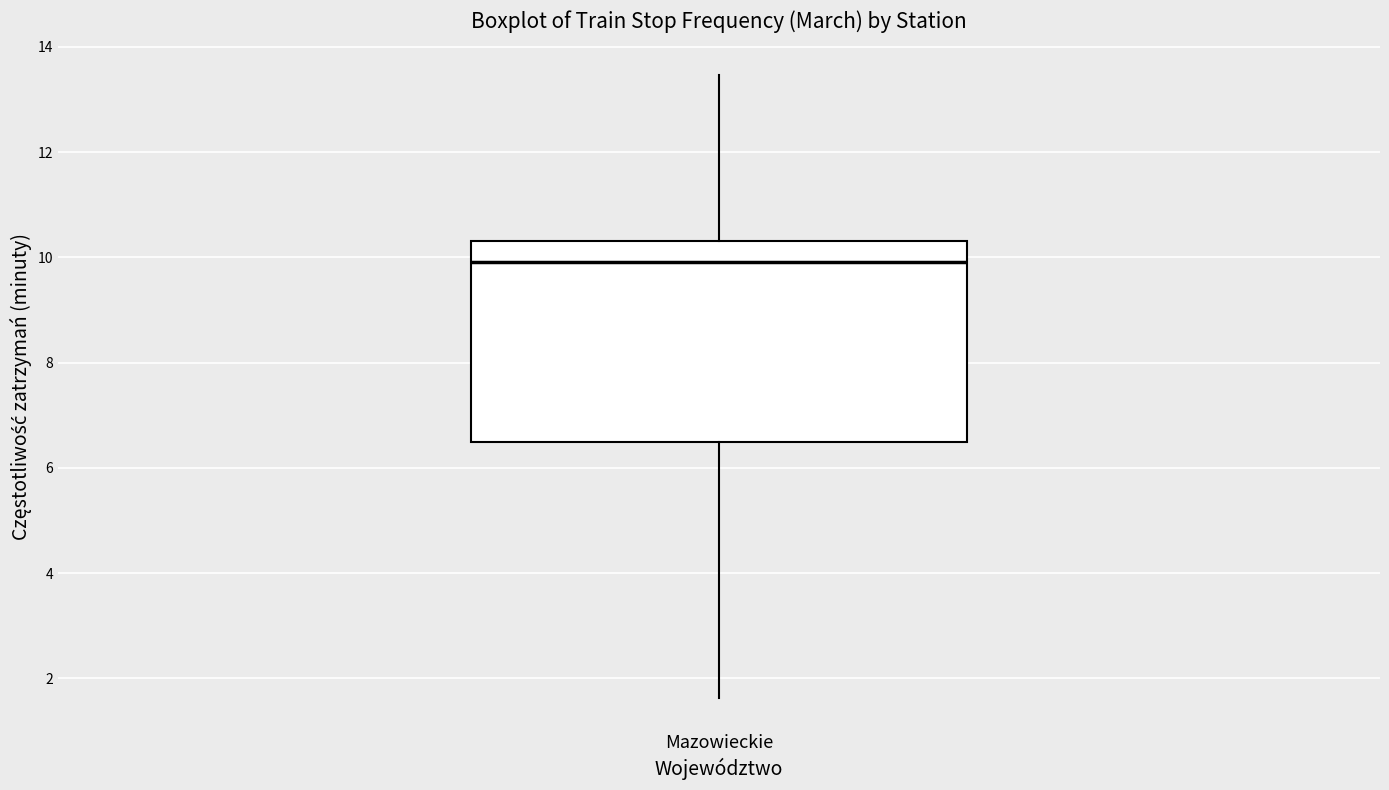

Read this box plot against the y-axis: the position of the median line, the range covered by the box, and the ends of both whiskers. The values are not printed on the chart, so give them approximately, as read against the axis.

median 10.0, box 6.4 to 10.4, whiskers 1.6 to 13.4